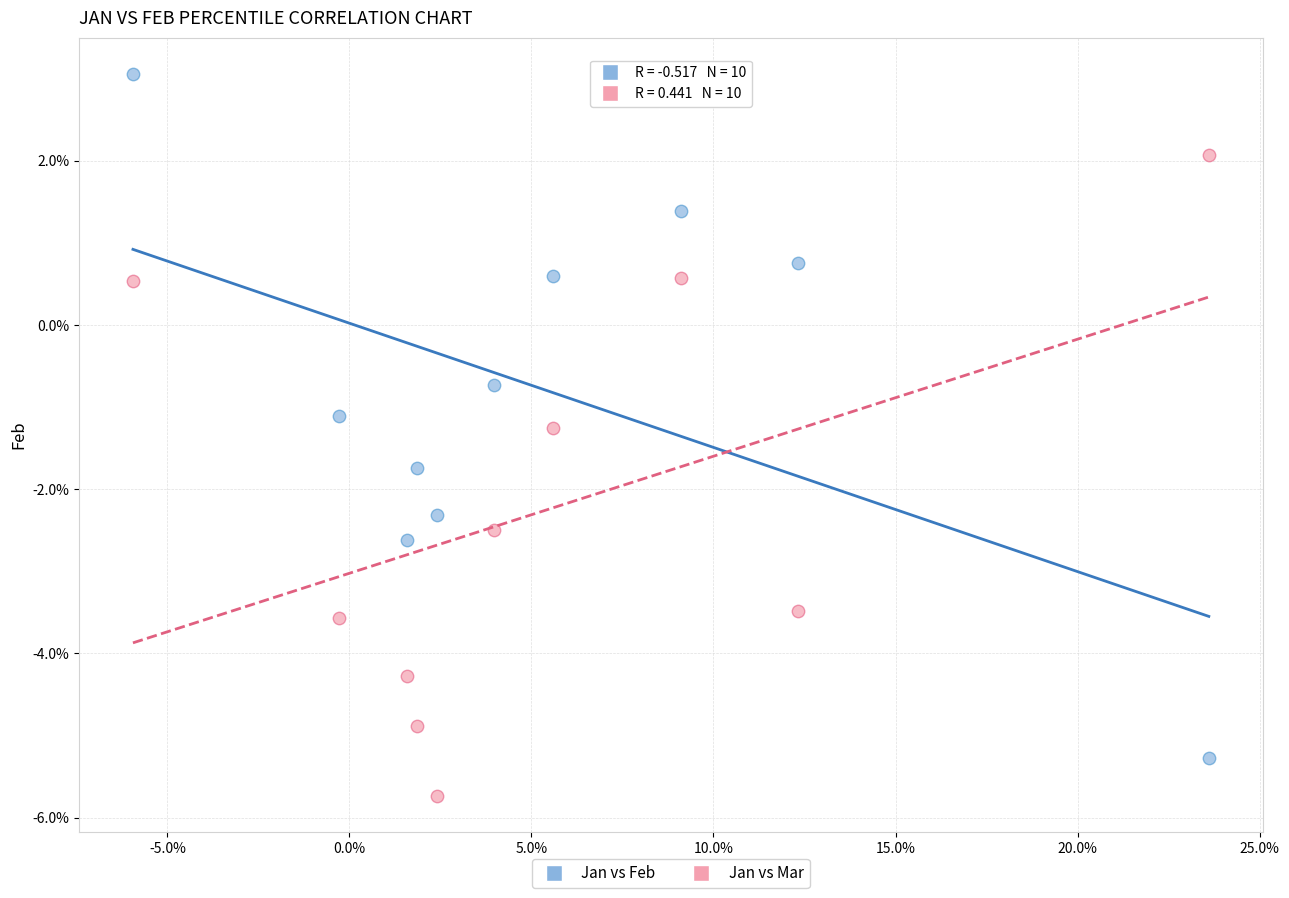

Which series contains the lowest Y value?

Jan vs Mar